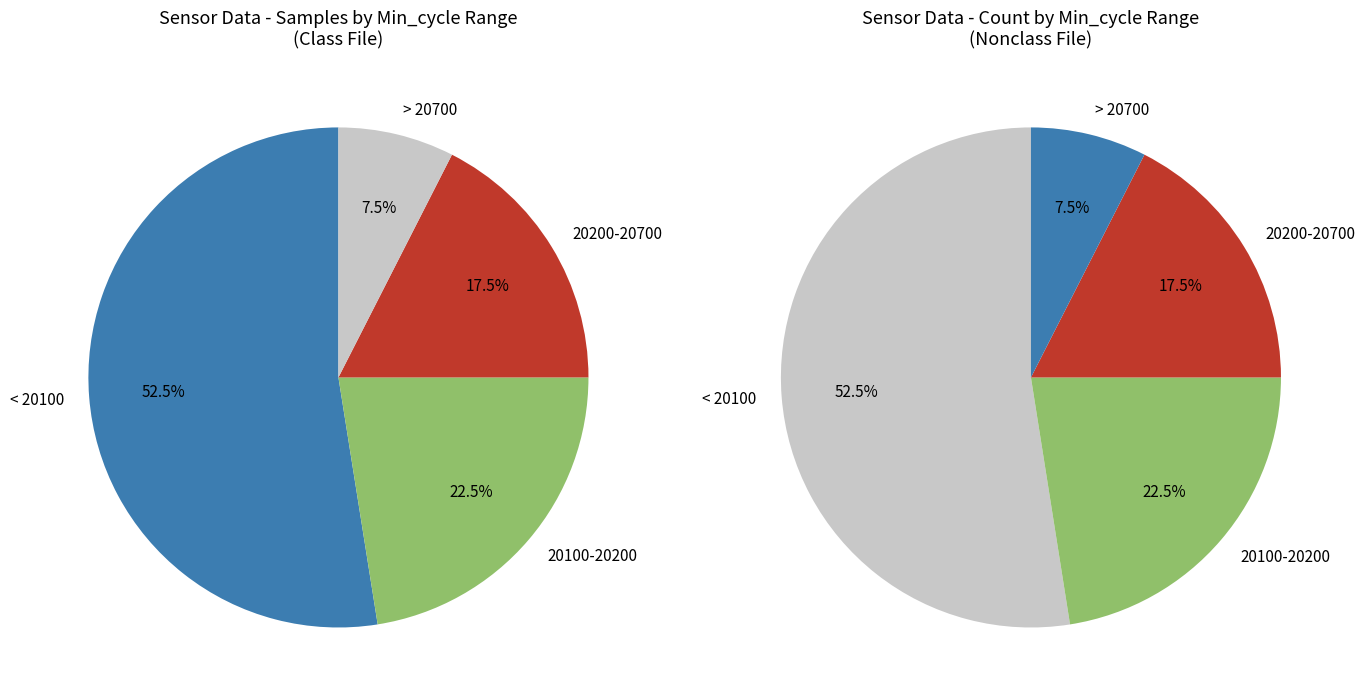

Which has a higher value, 20079 or 20050?

20079